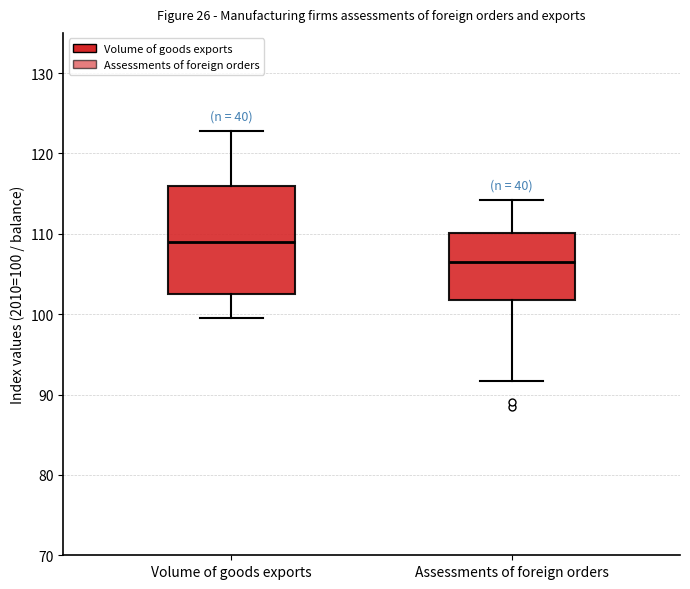

Which box has the lowest median line?

Assessments of foreign orders